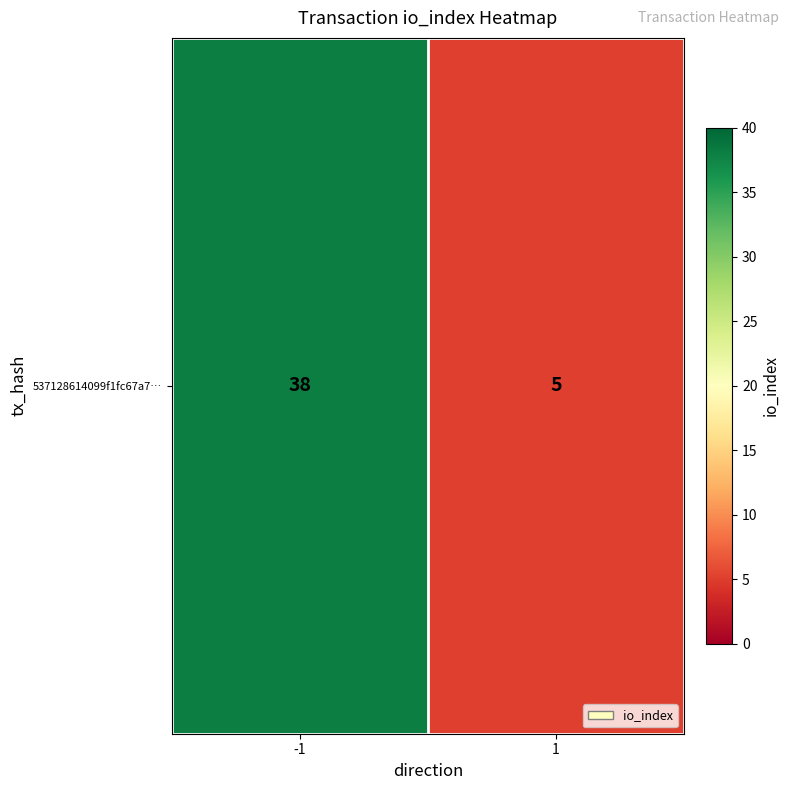

Rank the categories by value from lowest to highest.

1, -1